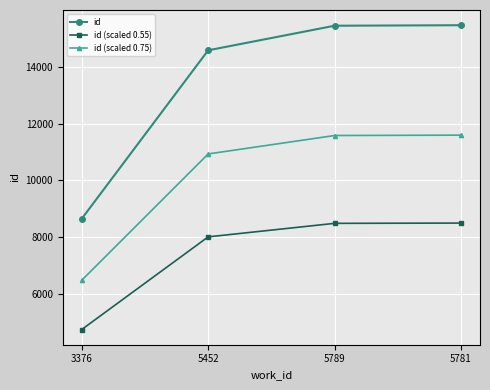

How many categories are shown in the chart?

4